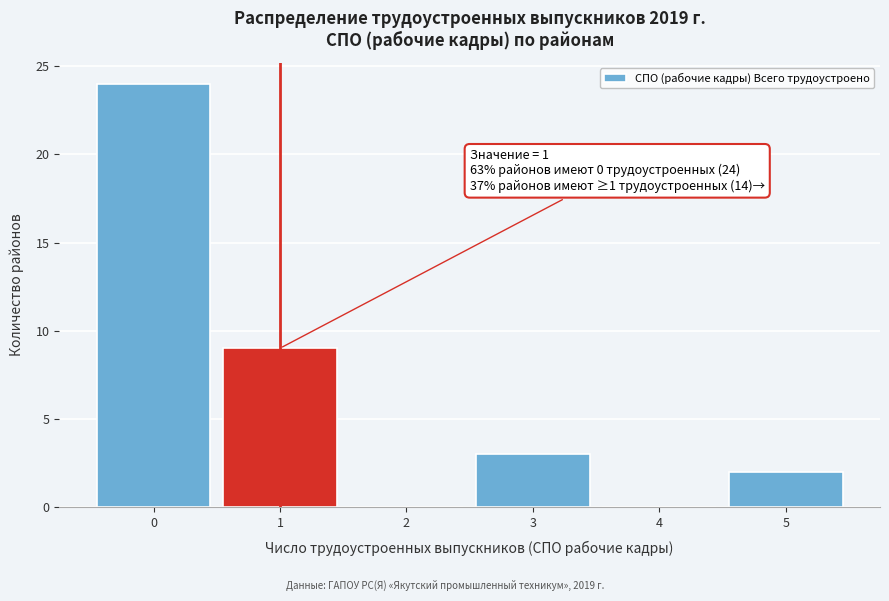

Over which range of the x-axis is the bar tallest?

-0.5 to 0.5